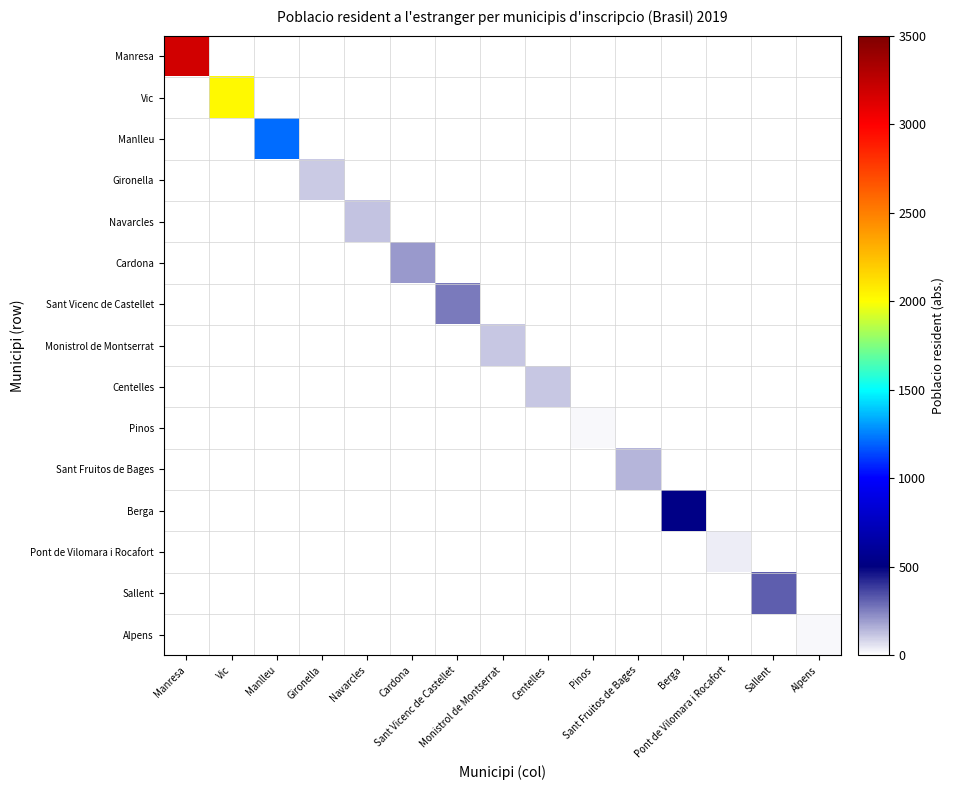

At how many categories does at least one series exceed 2458?

1